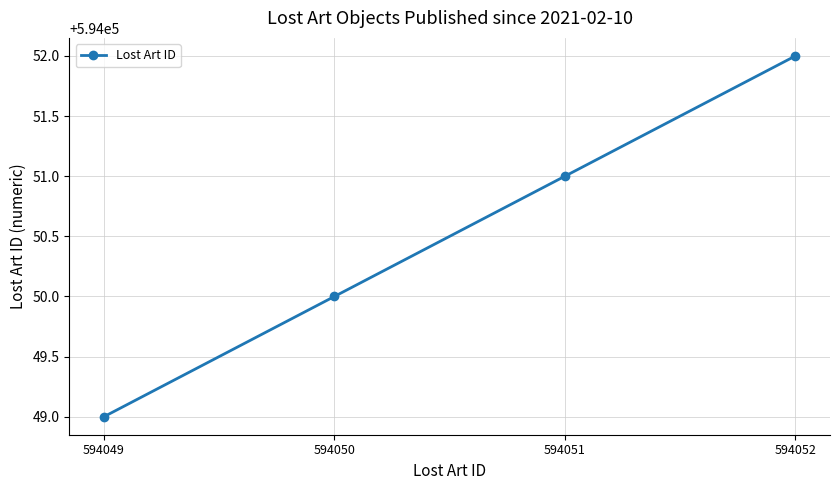

Count the number of data series in this chart.

1